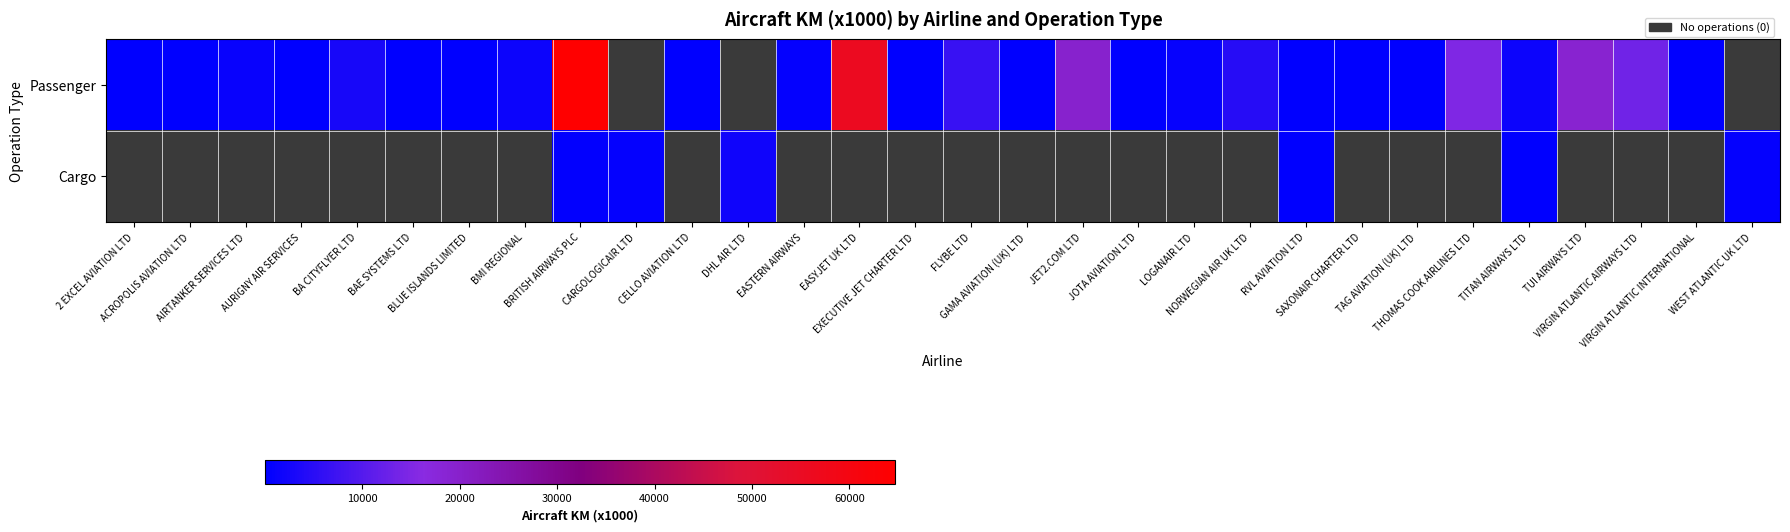

Which series has the widest spread of values?

Passenger